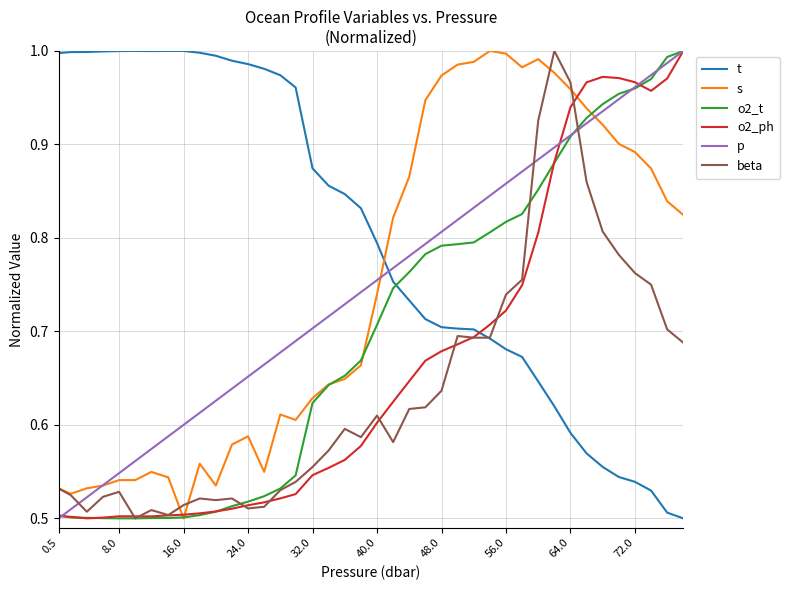

Which series has the largest total across all categories?

t